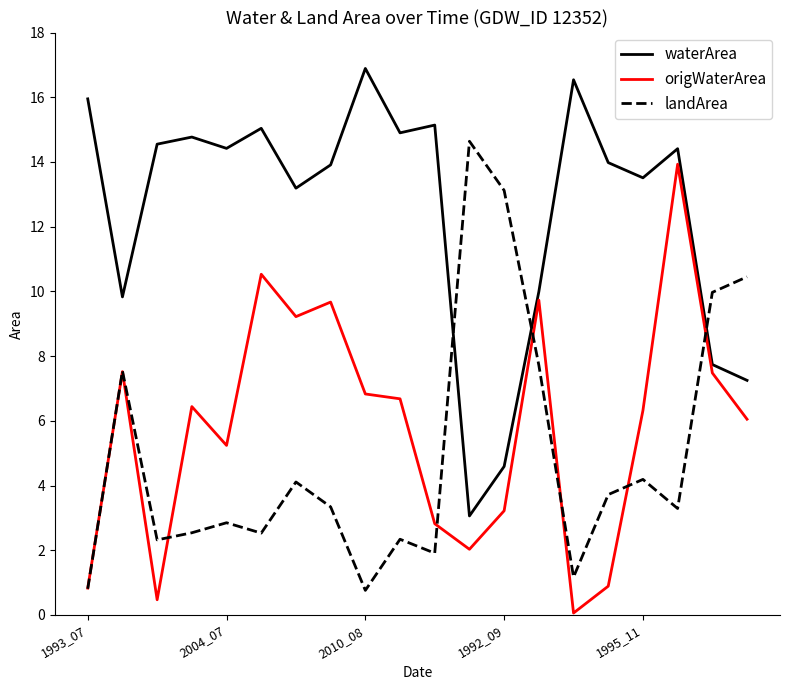

After their last crossing, which series has the higher values: landArea or waterArea?

landArea